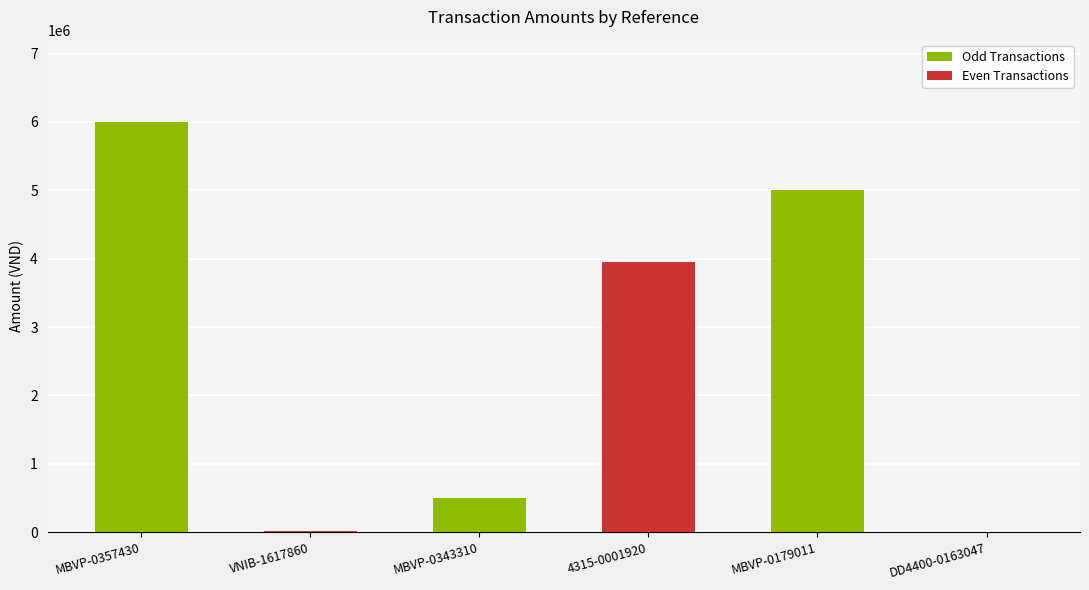

What is the sum of all values?

15475800